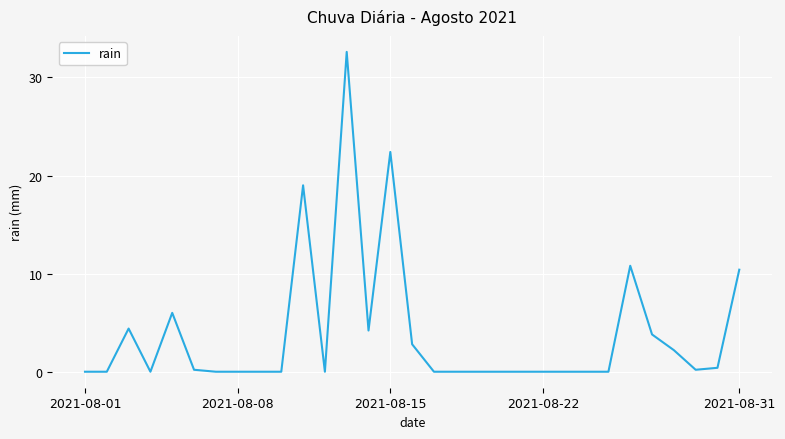

Which category has the highest value across all series?

12